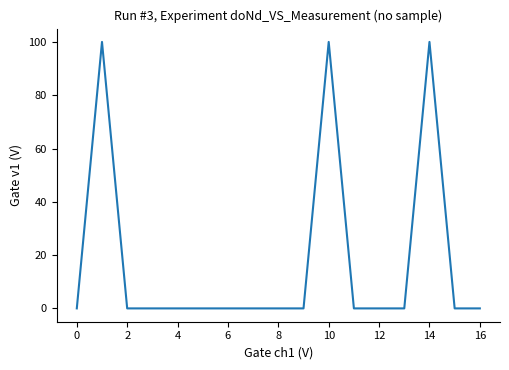

How many series are shown in this chart?

1